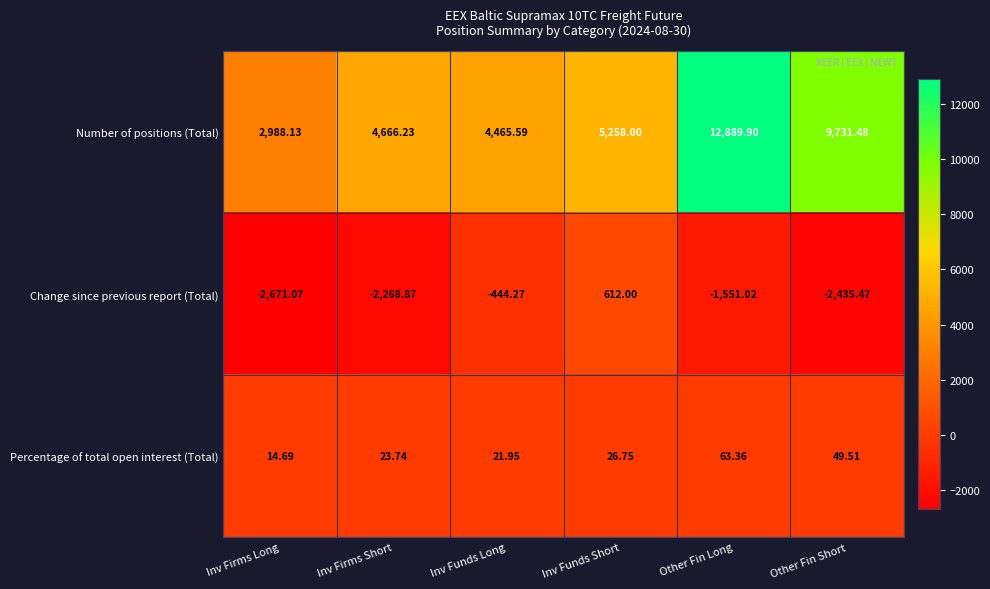

What is the smallest value displayed?

-2671.1